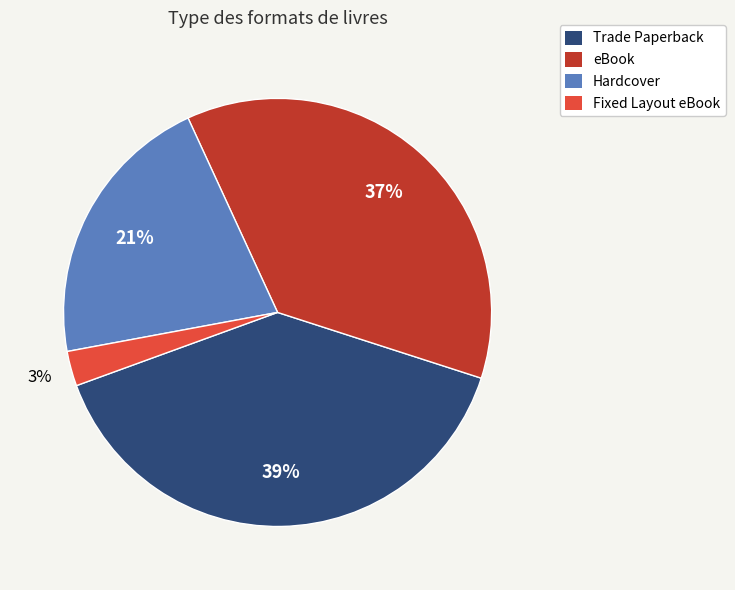

Does any single category account for the majority?

No